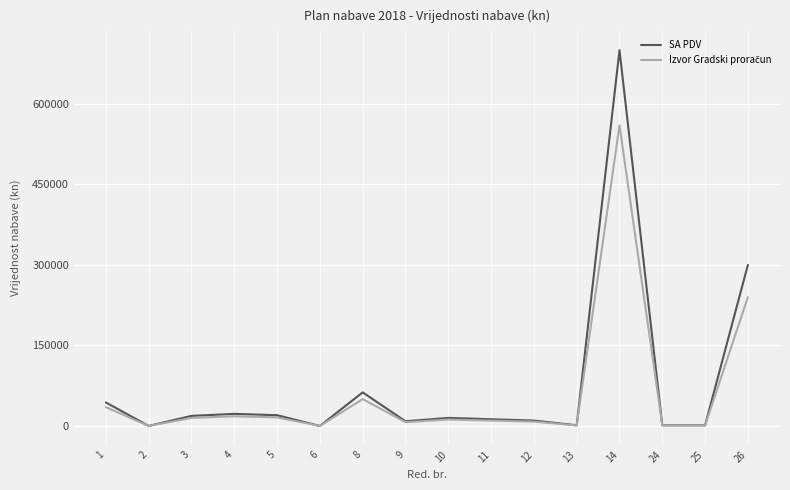

At which category is the sum across all series the highest?

14